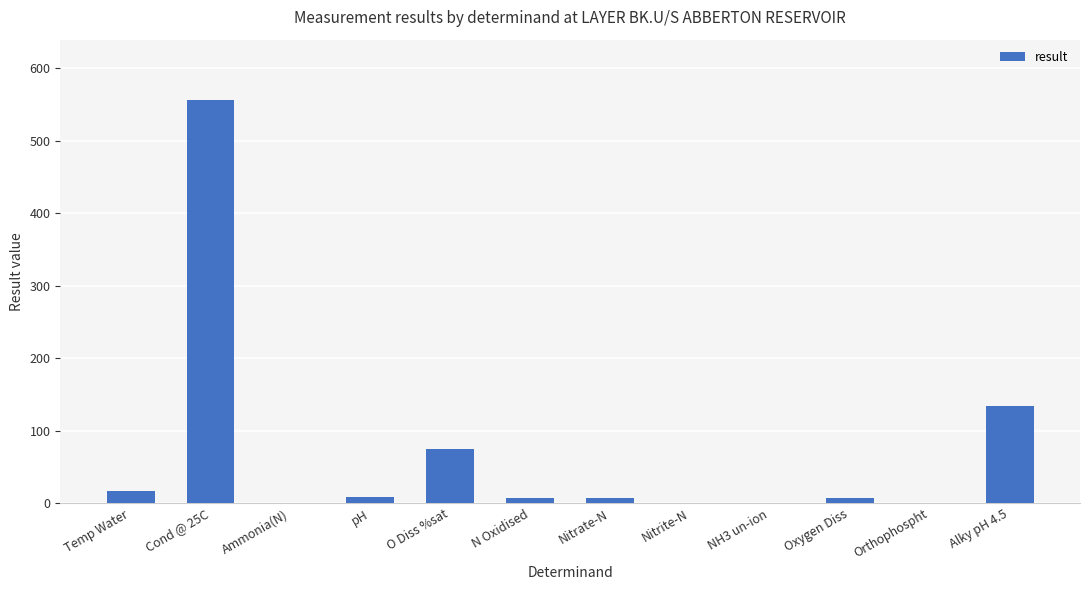

What is the sum of all values?

811.2